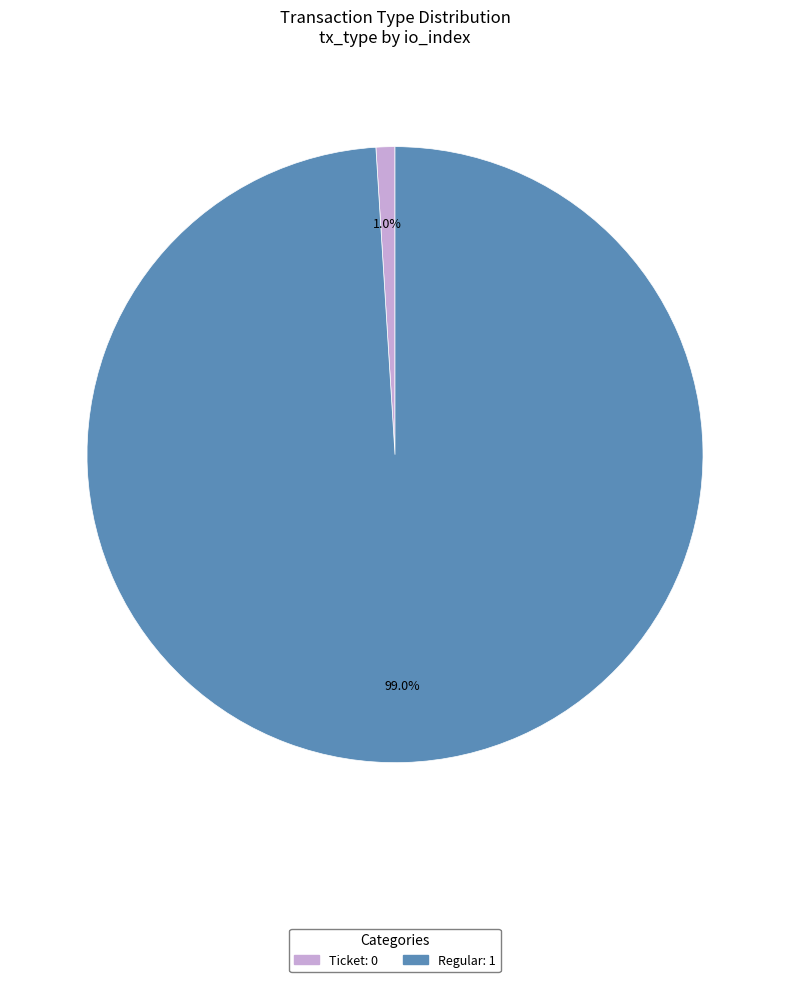

Is the sum of Ticket and Regular greater than half?

Yes